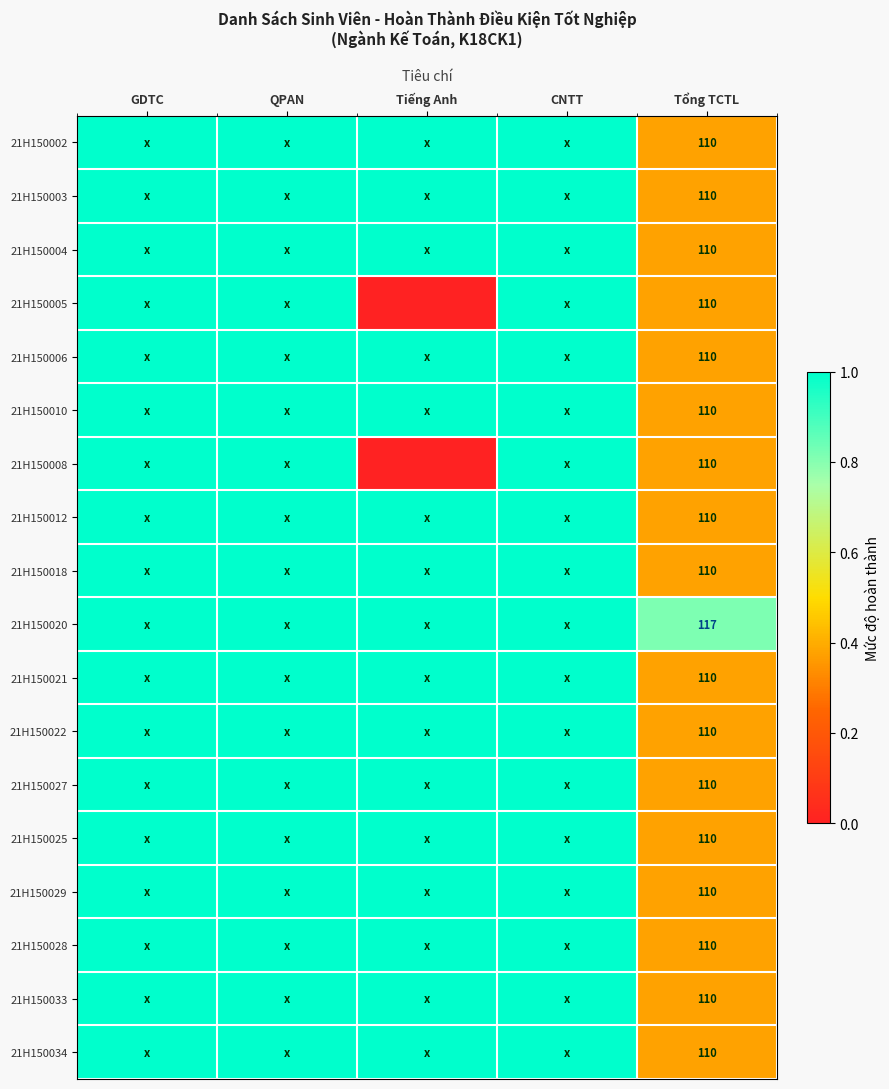

What is the difference between the highest and lowest values at Tổng TCTL?

7